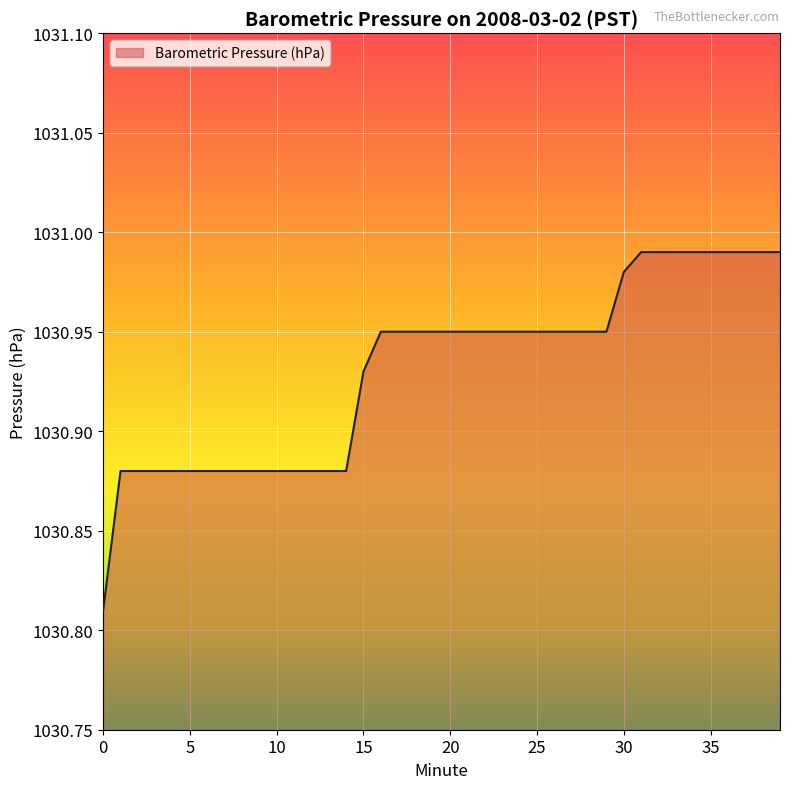

Reading left to right, list all the values displayed in this chart.

0=1030.8	1=1030.9	2=1030.9	3=1030.9	4=1030.9	5=1030.9	6=1030.9	7=1030.9	8=1030.9	9=1030.9	10=1030.9	11=1030.9	12=1030.9	13=1030.9	14=1030.9	15=1030.9	16=1031.0	17=1031.0	18=1031.0	19=1031.0	20=1031.0	21=1031.0	22=1031.0	23=1031.0	24=1031.0	25=1031.0	26=1031.0	27=1031.0	28=1031.0	29=1031.0	30=1031.0	31=1031.0	32=1031.0	33=1031.0	34=1031.0	35=1031.0	36=1031.0	37=1031.0	38=1031.0	39=1031.0